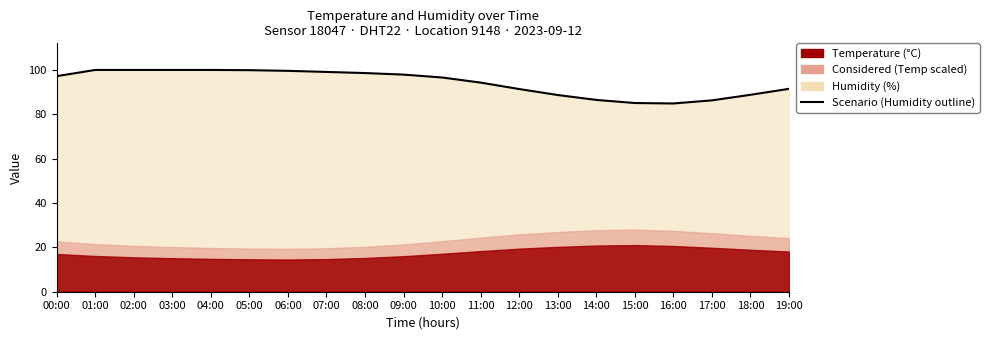

Is it true that the value at 12:00 is 91.3?

True